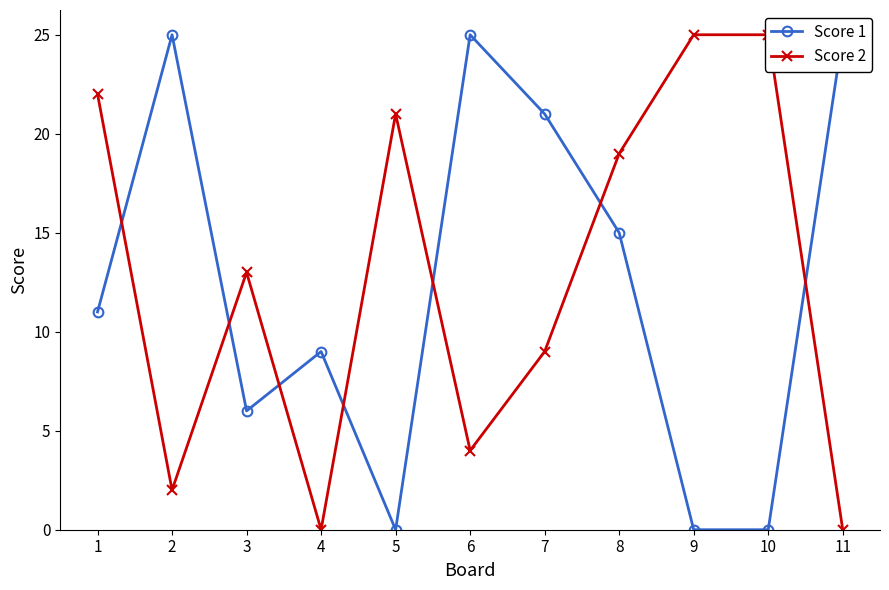

The Score 1 series shows 11 at 1. True or false?

True